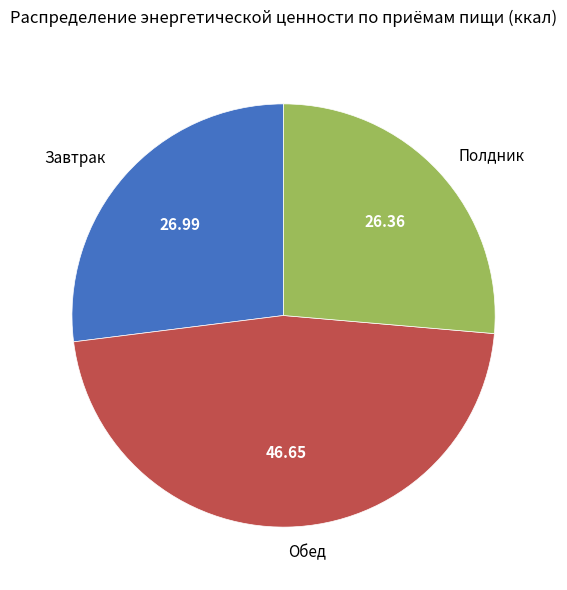

Approximately how many times larger is the value at Завтрак compared to Полдник?

1.0